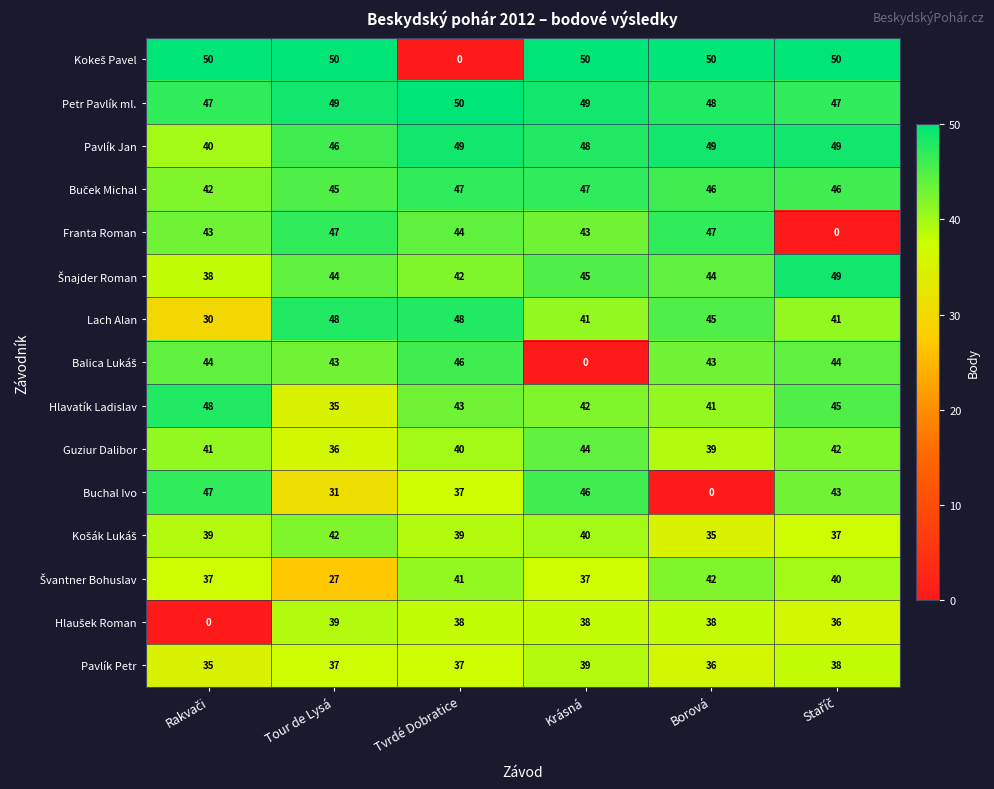

What is the sum of all Guziur Dalibor values?

242